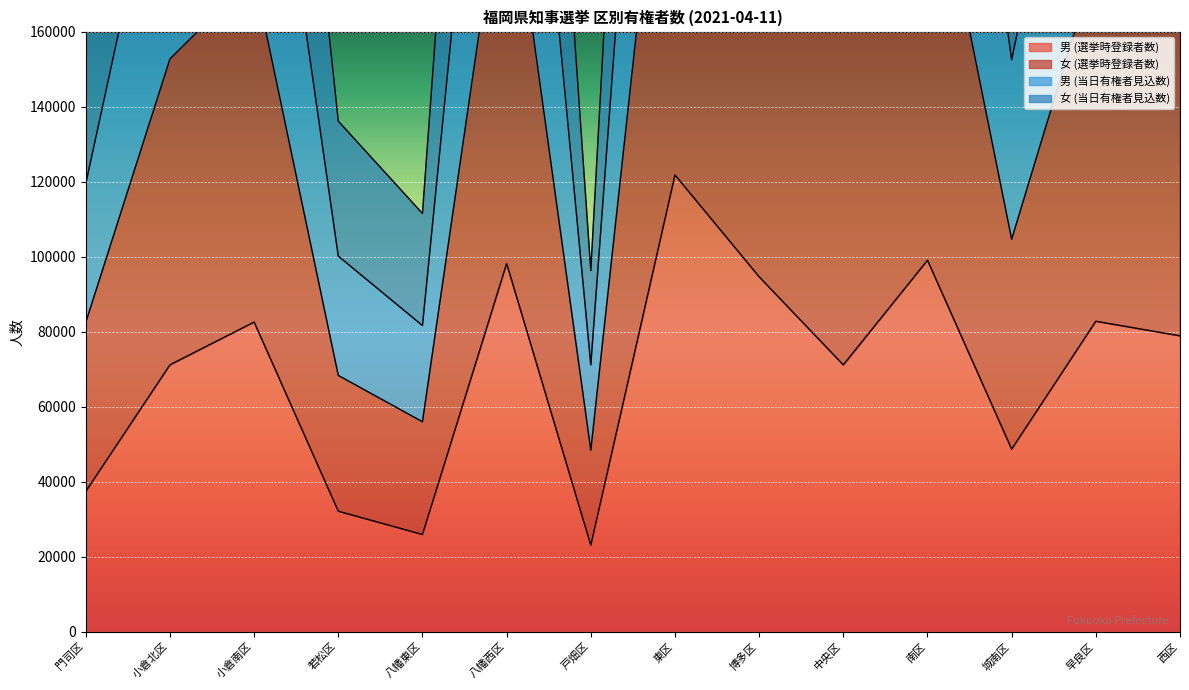

What is the total value across all series at 門司区?

403633